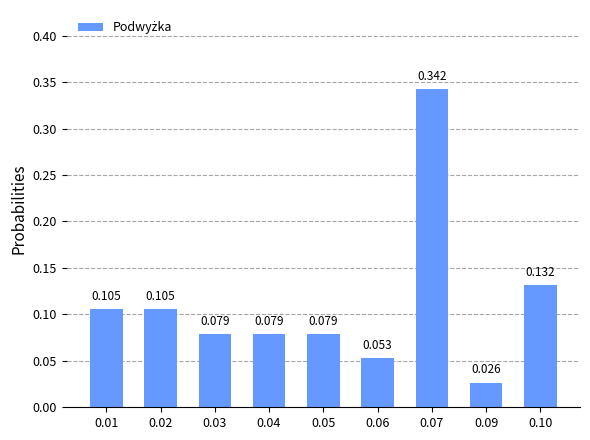

Reading left to right, list all the values displayed in this chart.

0.01=0.1	0.02=0.1	0.03=0.1	0.04=0.1	0.05=0.1	0.06=0.1	0.07=0.3	0.09=0.0	0.10=0.1